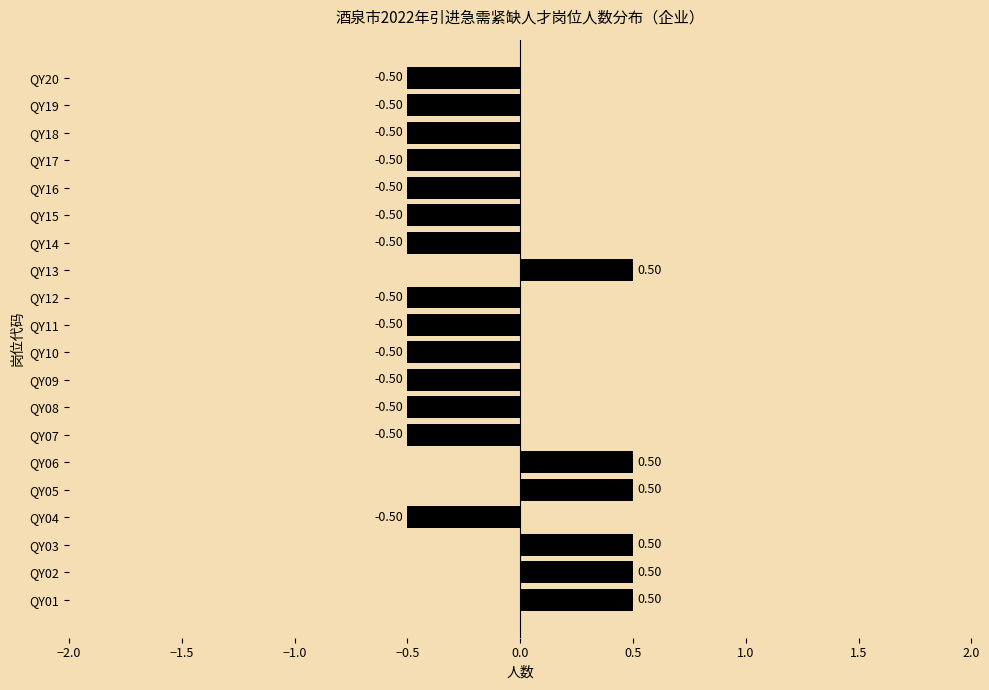

What is the sum of the values at QY20 and QY07?

-1.0